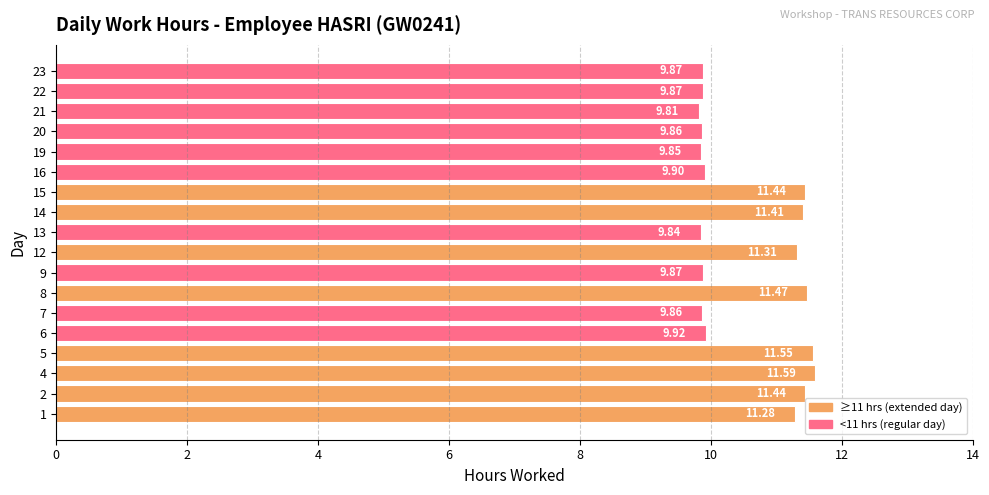

Approximately how many times larger is the value at 8 compared to 9?

1.2